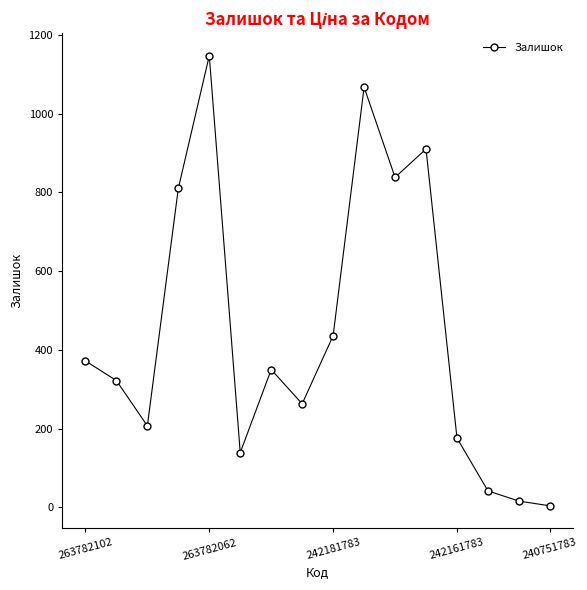

Reading right to left, list all the values displayed in this chart.

4	16	42	176	910	838	1067	436	263	350	139	1147	810	207	322	372